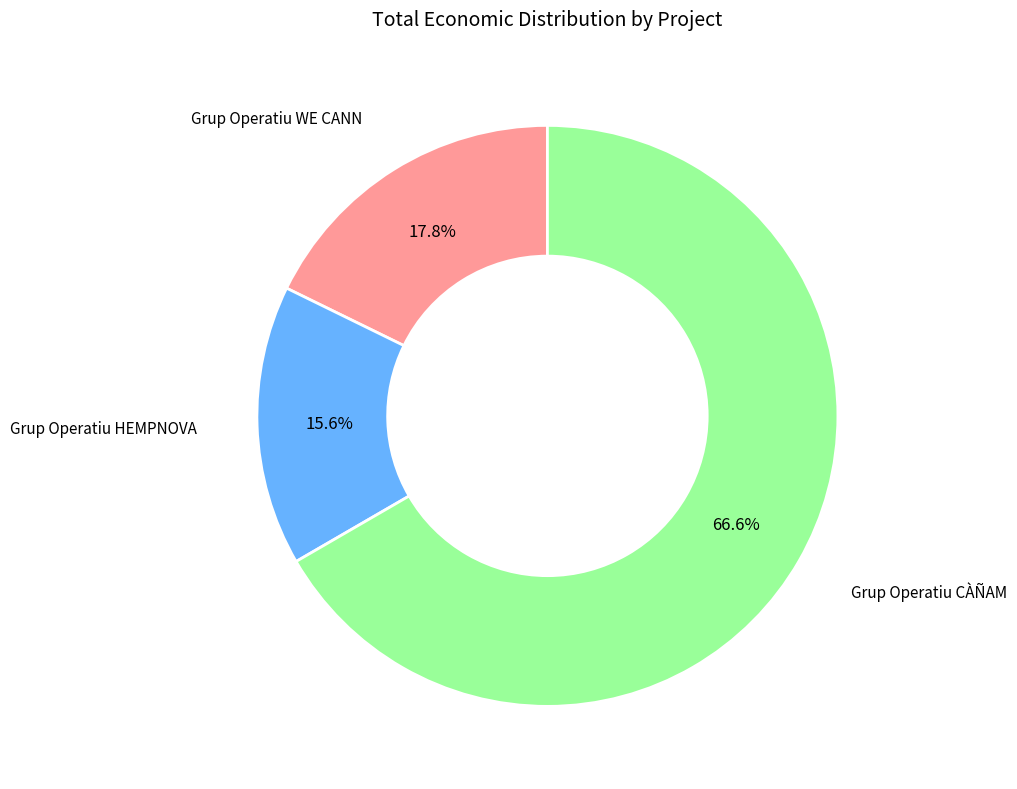

Is there a majority slice in this chart?

Yes